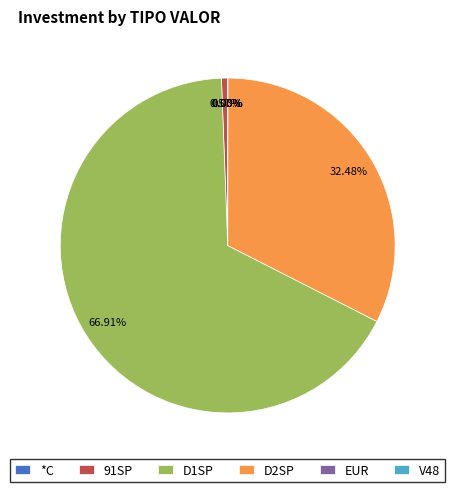

Which category accounts for the majority?

D1SP